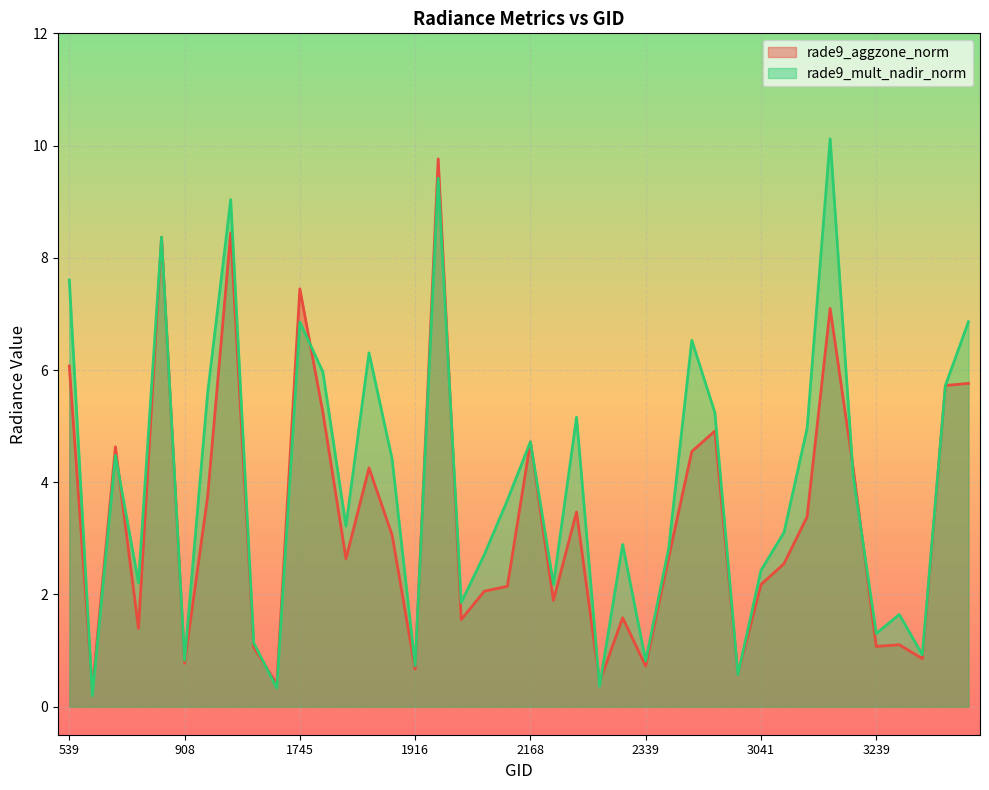

Which series changed the most between 1142 and 2285?

rade9_mult_nadir_norm